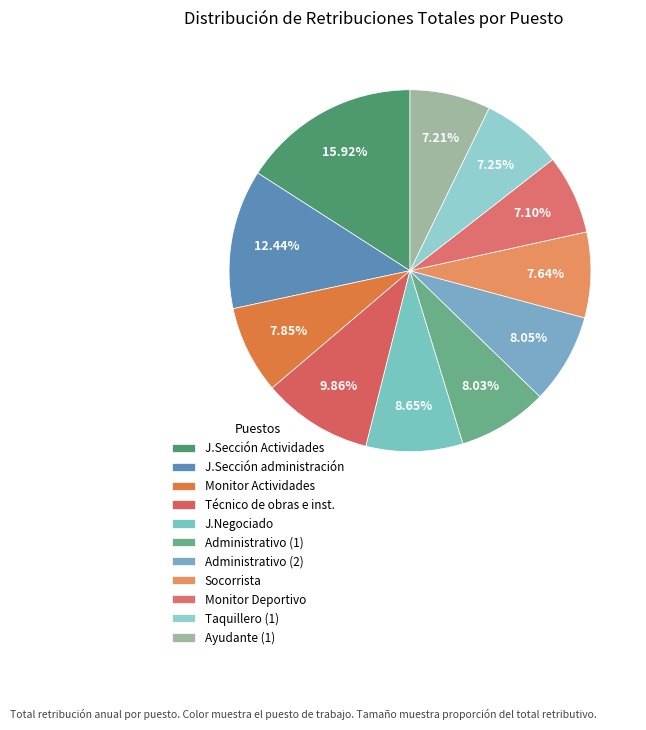

What is the total percentage of J.Negociado and J.Sección Actividades?

24.6%